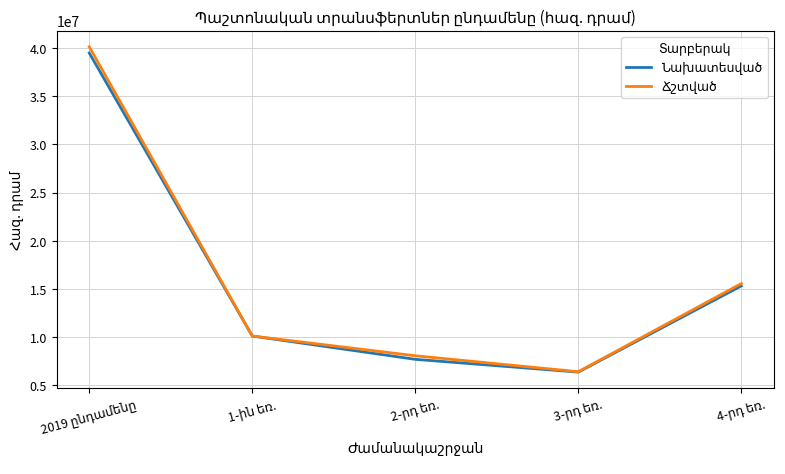

What is the minimum value shown in the chart?

6384909.6